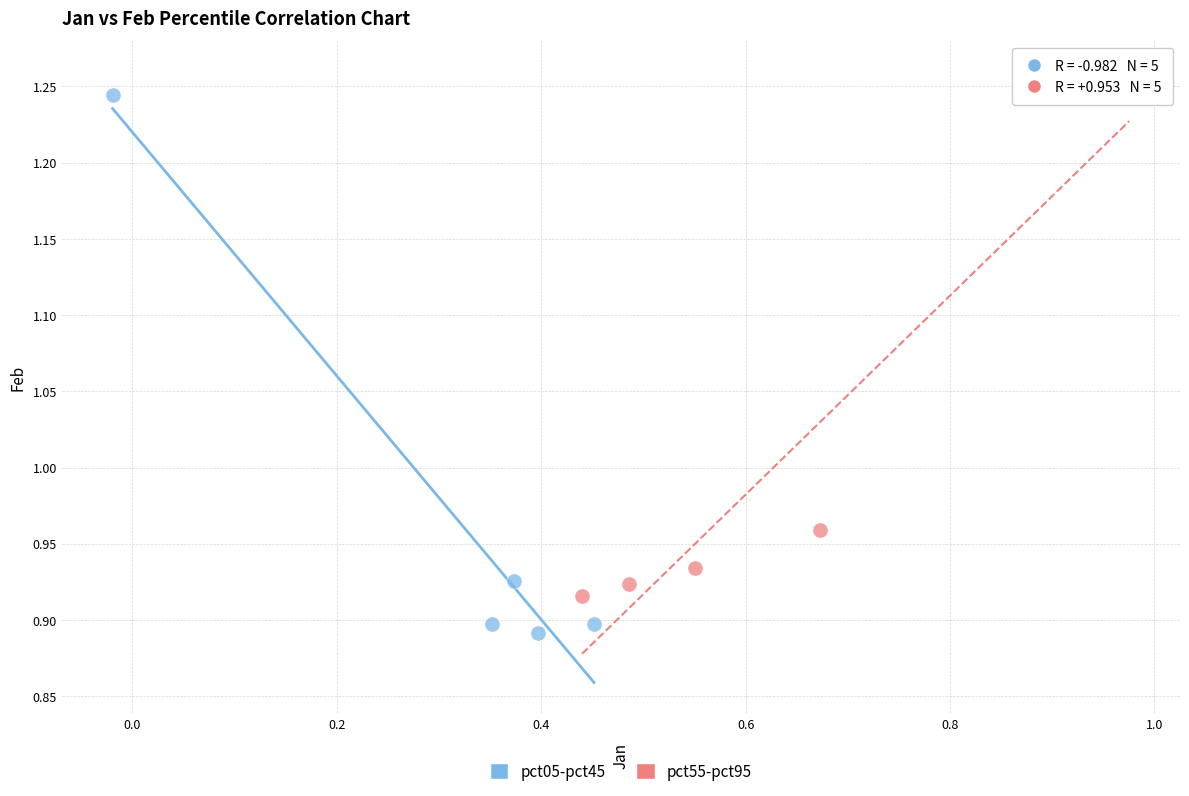

What are all the series names shown in the legend?

pct05-pct45, pct55-pct95